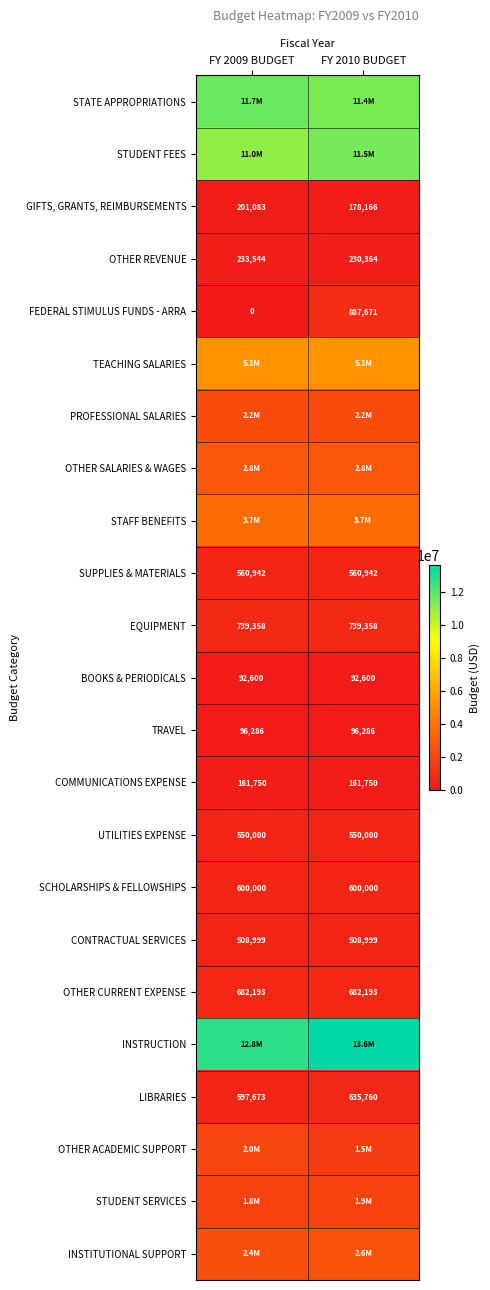

What is the lowest value of the OTHER REVENUE series?

230364